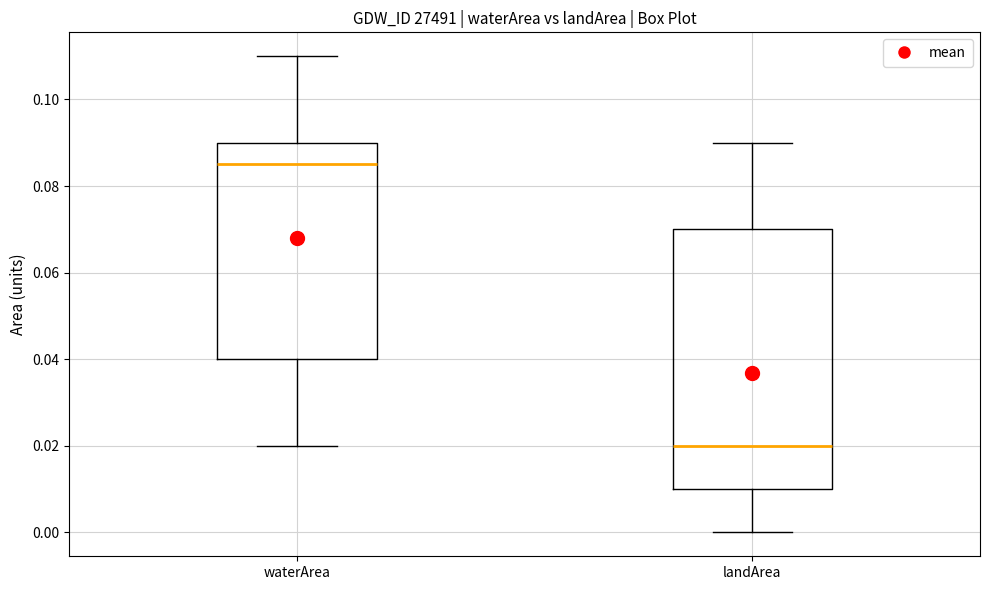

Which box has the highest median line?

waterArea